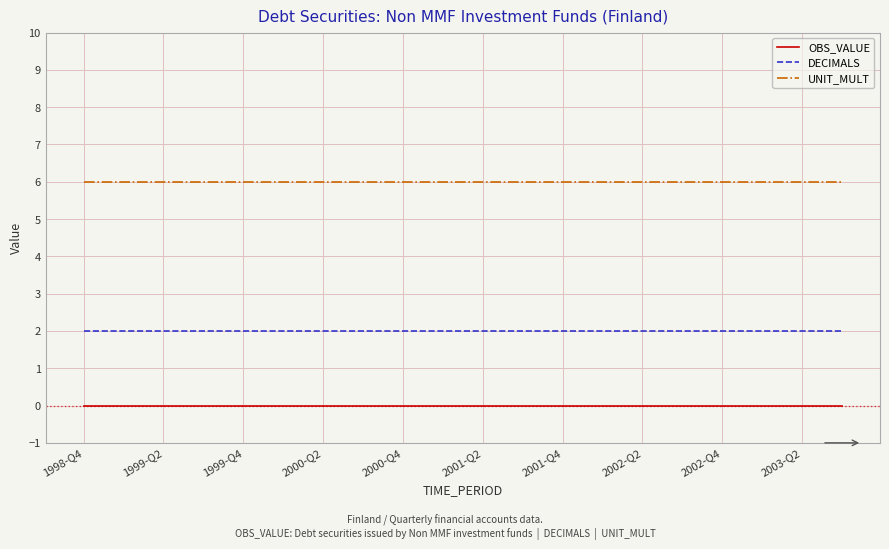

True or false: UNIT_MULT and DECIMALS intersect in this chart.

False